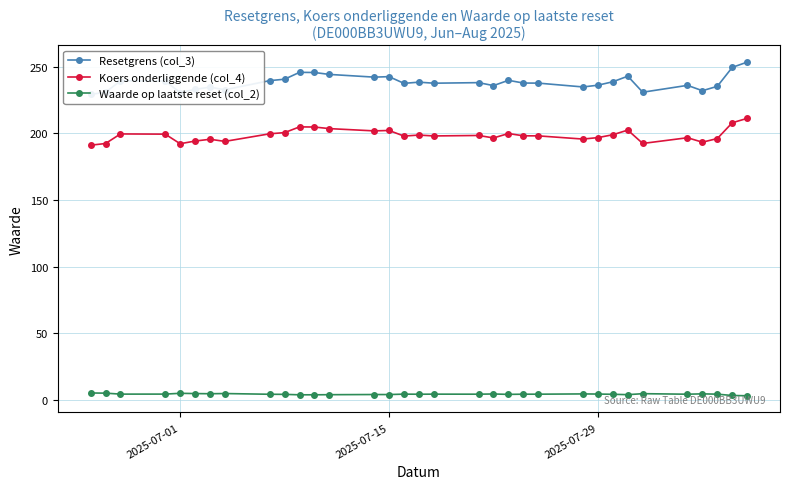

True or false: Waarde op laatste reset (col_2) and Koers onderliggende (col_4) cross at least once.

False